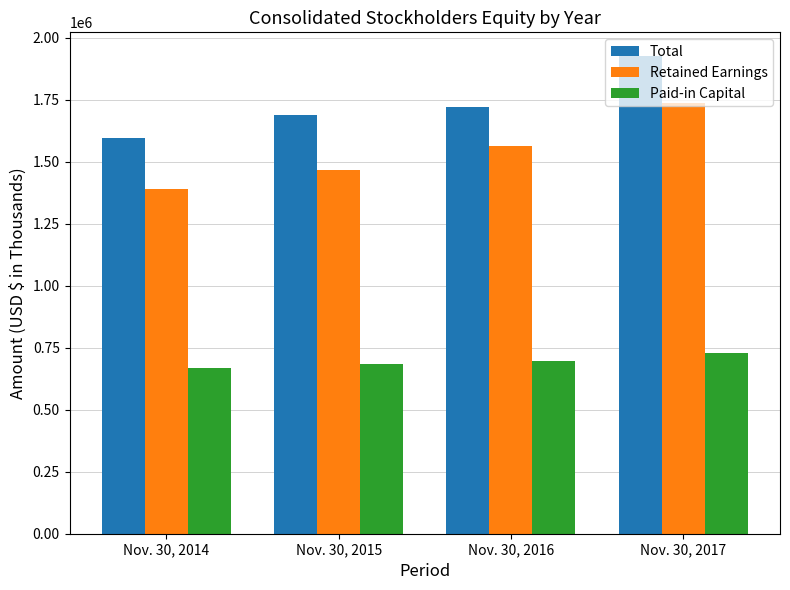

At which label is Total closest to 1761110?

Nov. 30, 2016